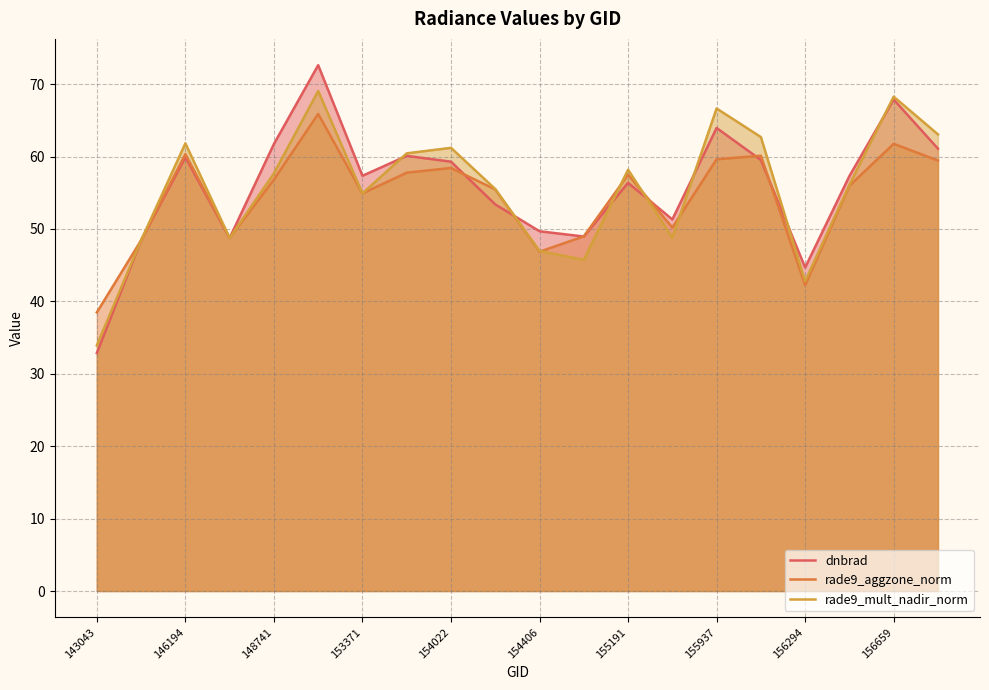

In rade9_mult_nadir_norm, how many points are lower than both neighbors (excluding endpoints)?

5